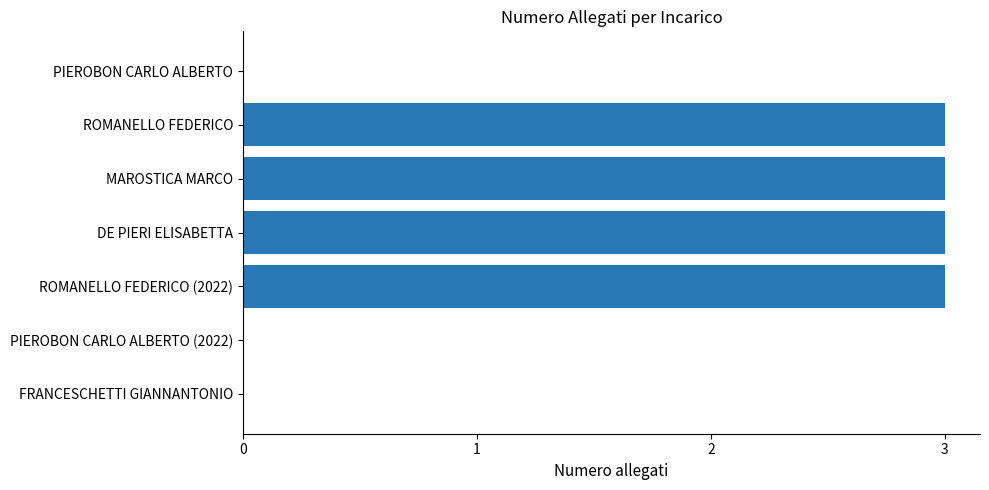

What is the sum of the values at DE PIERI ELISABETTA and ROMANELLO FEDERICO (2022)?

6